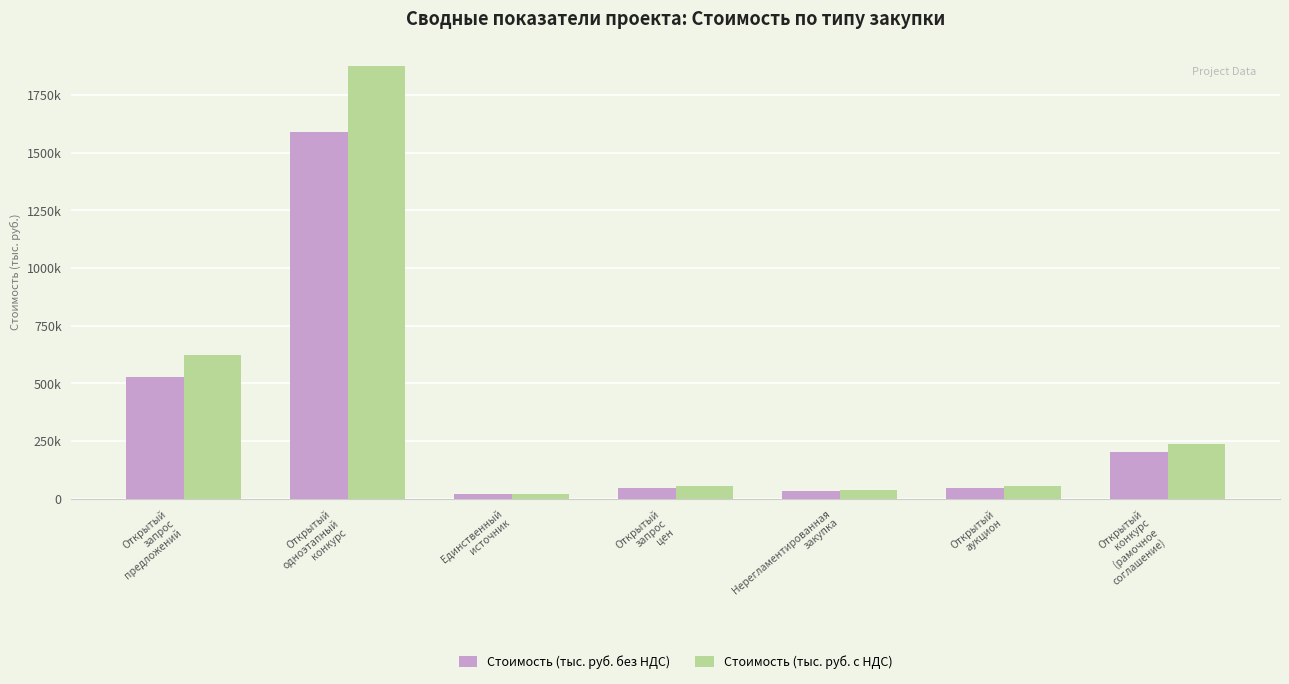

What is the difference between the second highest and second lowest values in the Стоимость (тыс. руб. без НДС) series?

494612.9